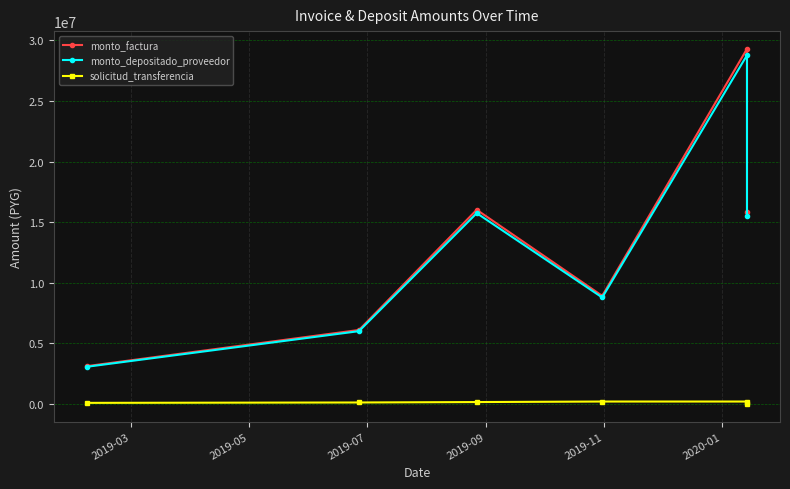

What are all the series names shown in the legend?

monto_factura, monto_depositado_proveedor, solicitud_transferencia